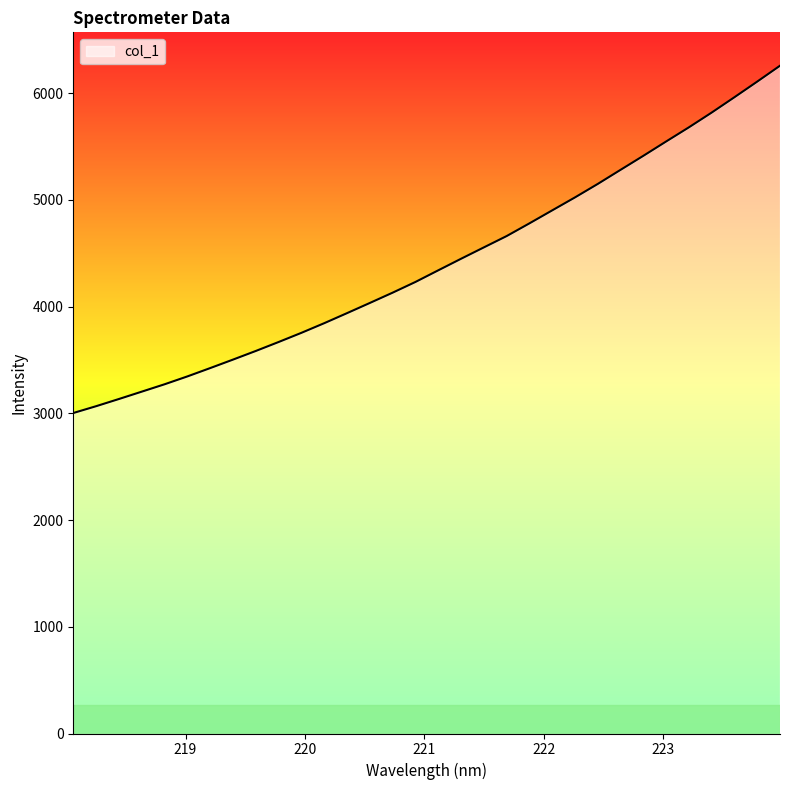

What is the smallest value displayed?

3003.6